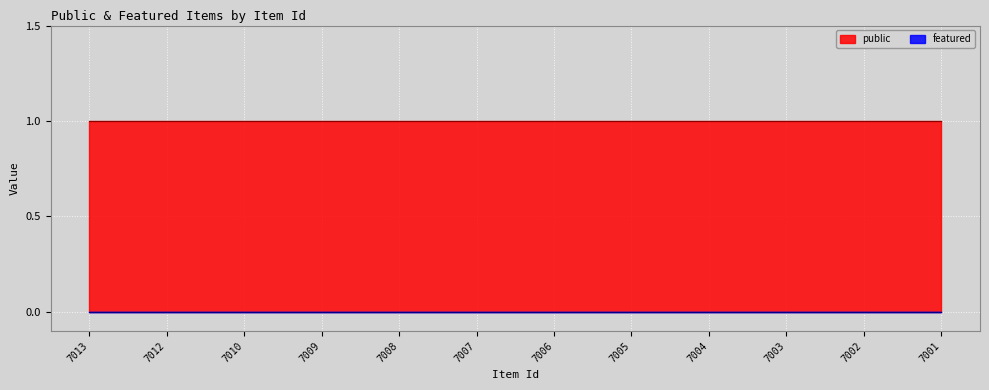

At how many categories does at least one series exceed 0?

12